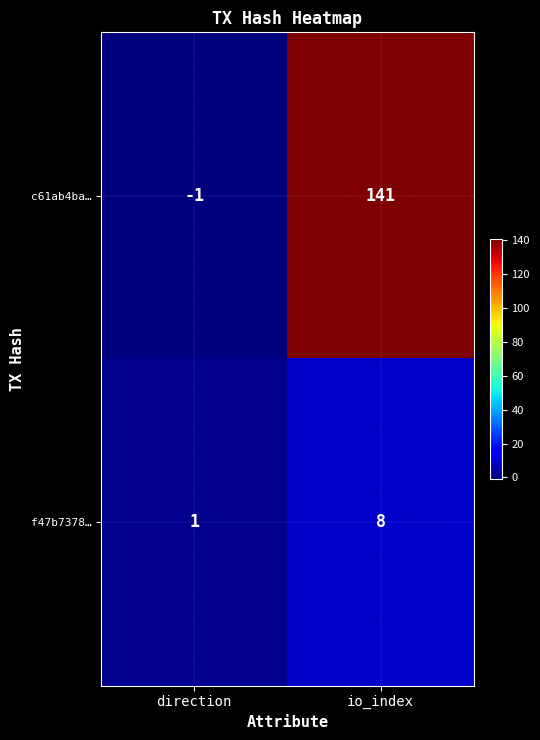

What is the difference between the c61ab4ba… values at direction and io_index?

142